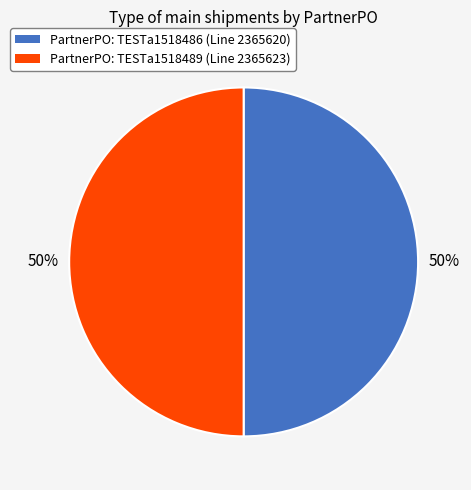

To the nearest percent, what is the average slice percentage?

50%